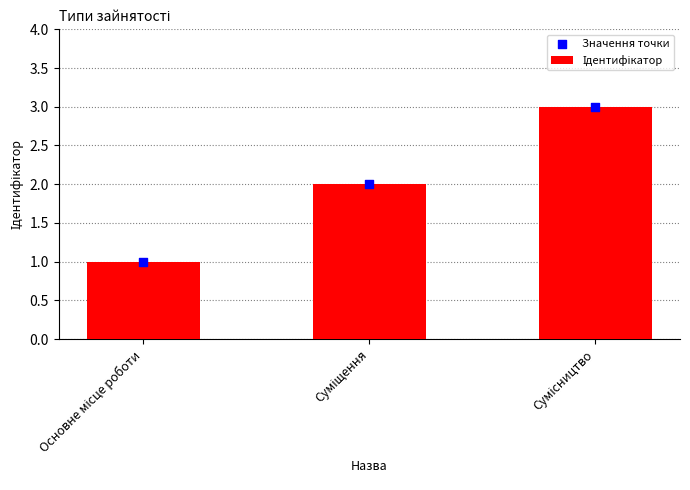

Which series contains the highest Y value?

Ідентифікатор